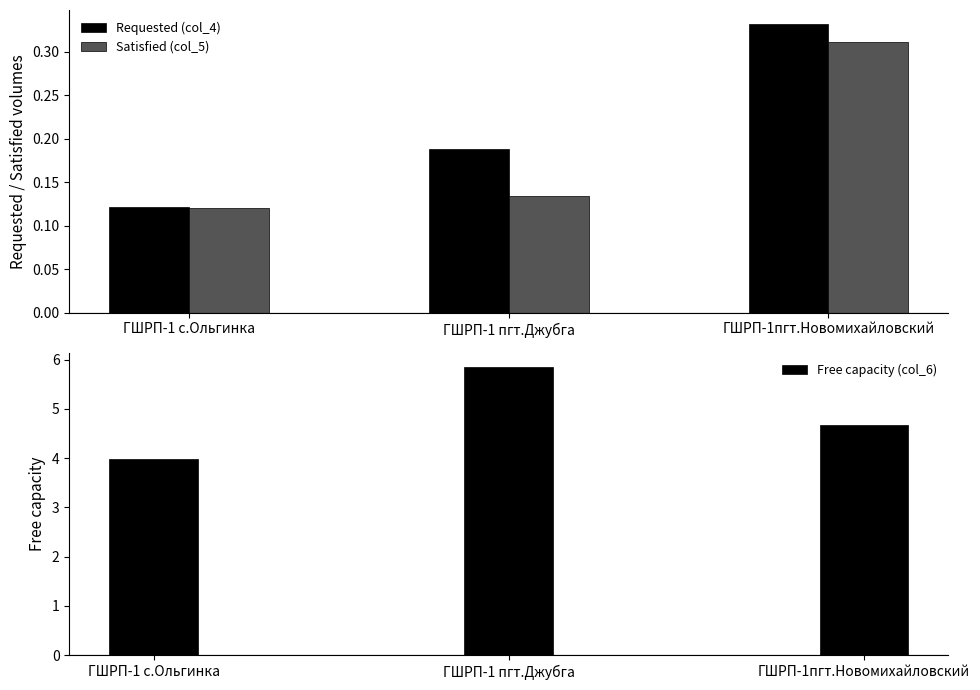

Which series has the largest range (max minus min)?

Free capacity (col_6)